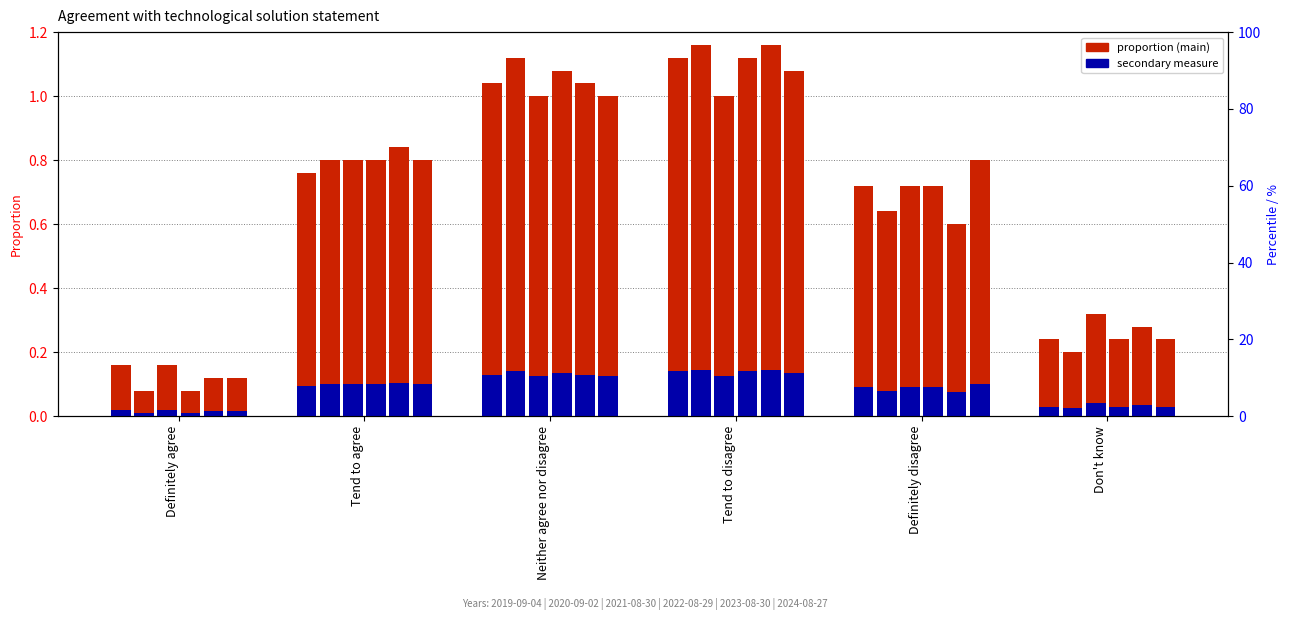

Reading left to right, what are all the values shown in this chart?

2019-09-04: 0.2	0.8	1.0	1.1	0.7	0.2
2020-09-02: 0.1	0.8	1.1	1.2	0.6	0.2
2021-08-30: 0.2	0.8	1.0	1.0	0.7	0.3
2022-08-29: 0.1	0.8	1.1	1.1	0.7	0.2
2023-08-30: 0.1	0.8	1.0	1.2	0.6	0.3
2024-08-27: 0.1	0.8	1.0	1.1	0.8	0.2